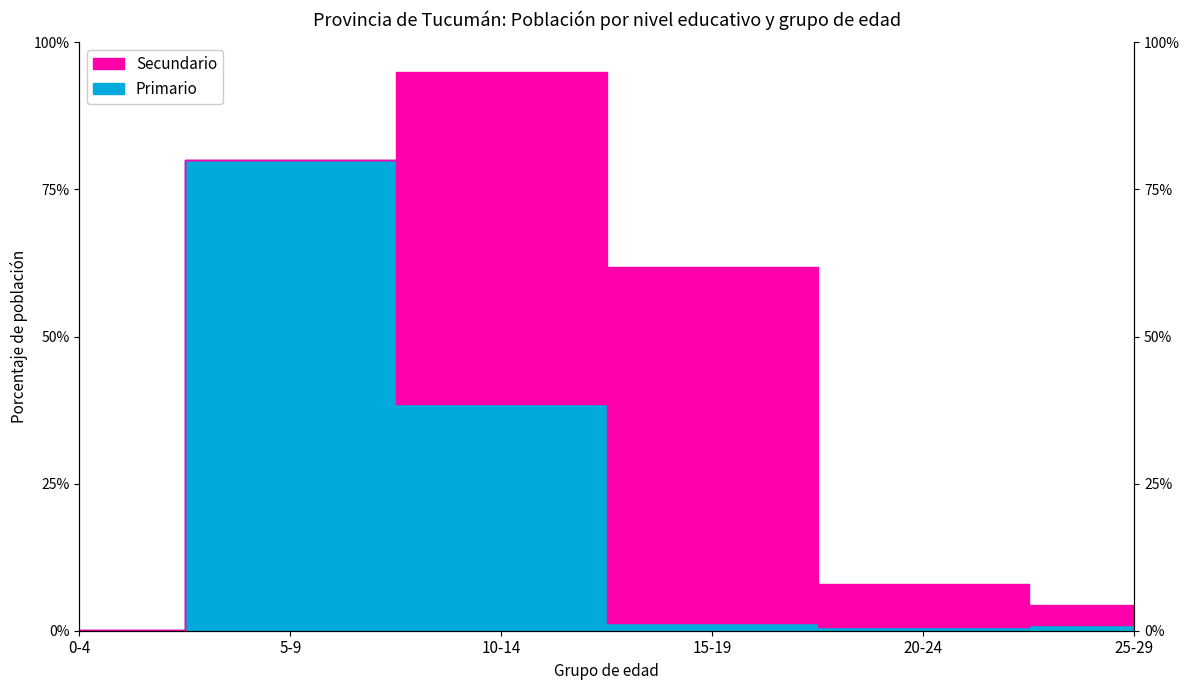

Which category has the lowest value across all series?

0-4